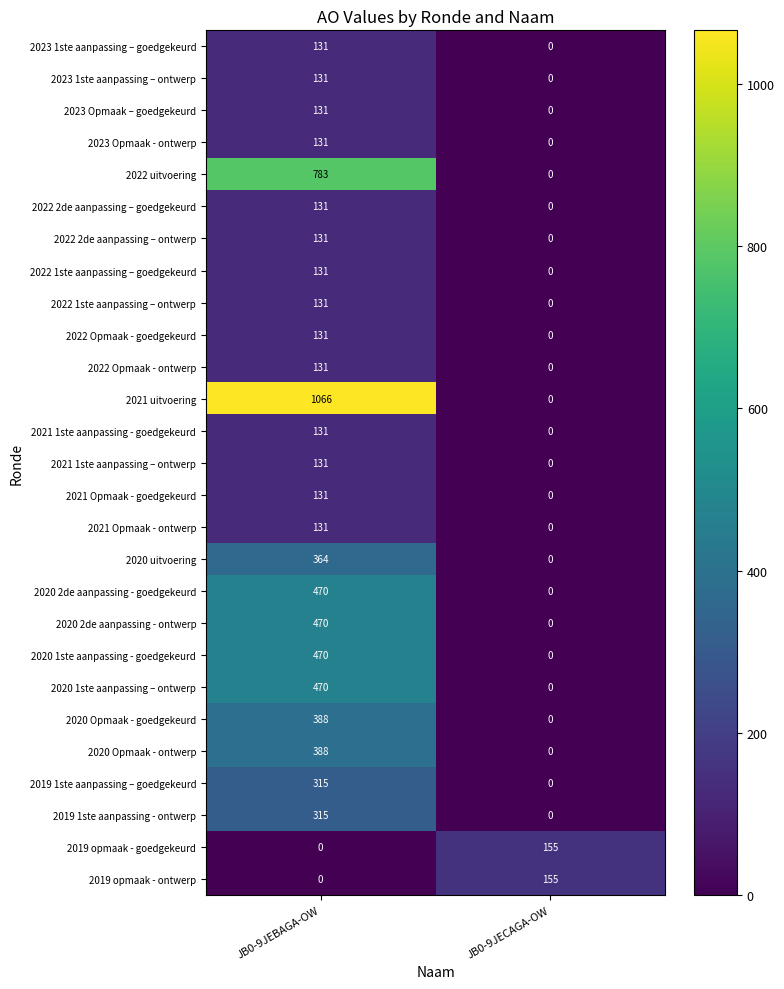

Which series has the largest range (max minus min)?

2021 uitvoering